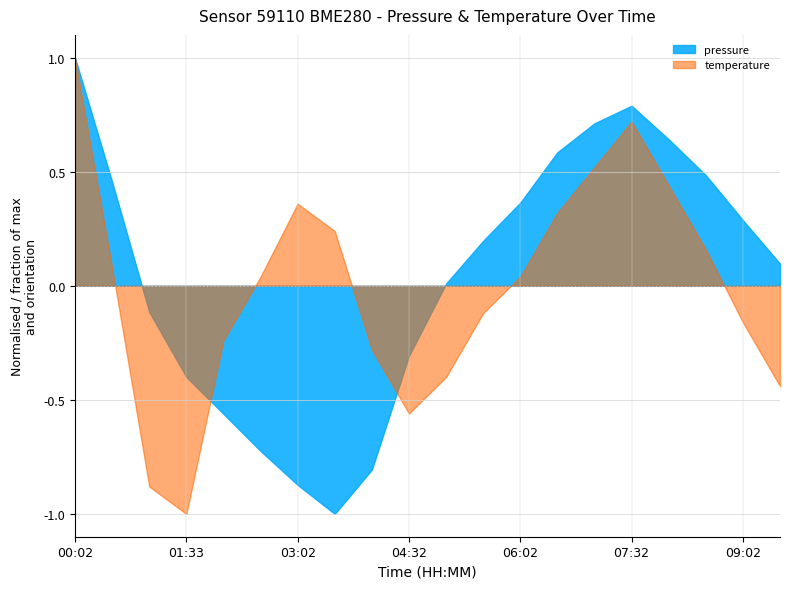

Which category has the lowest value in the pressure series?

03:32